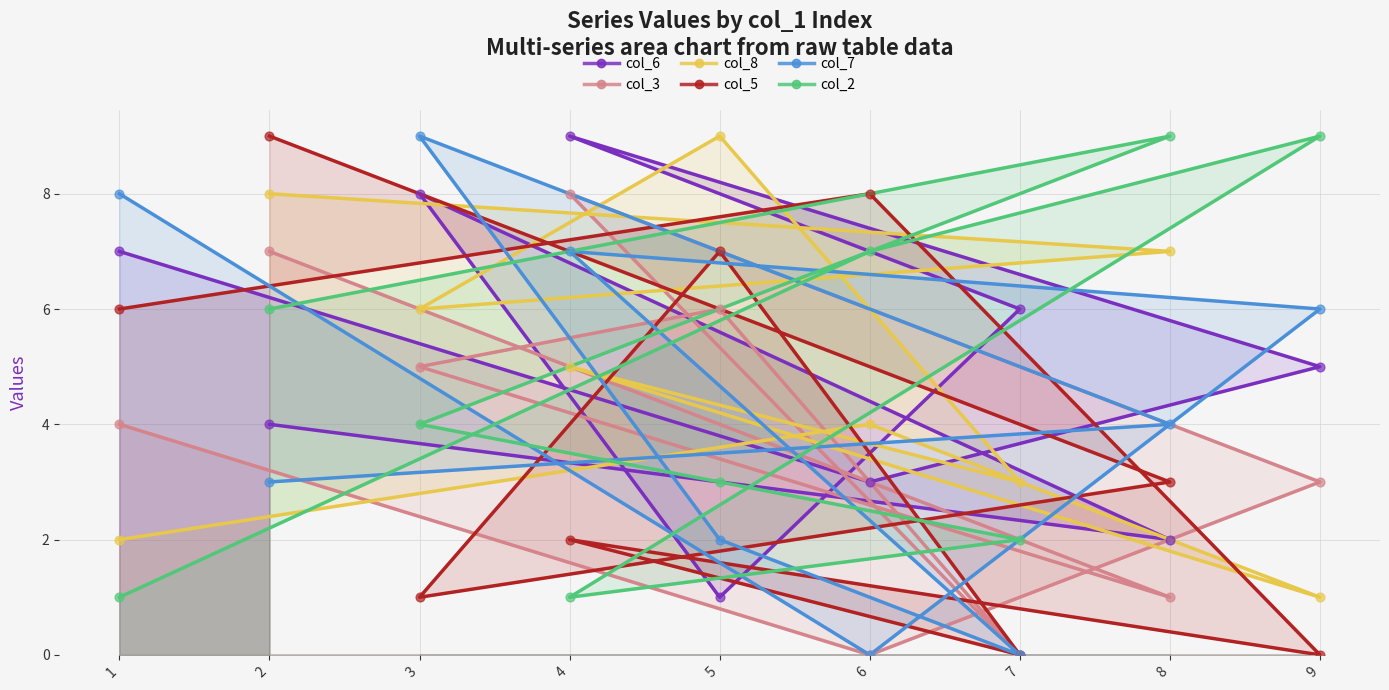

Which series has the largest total across all categories?

col_6